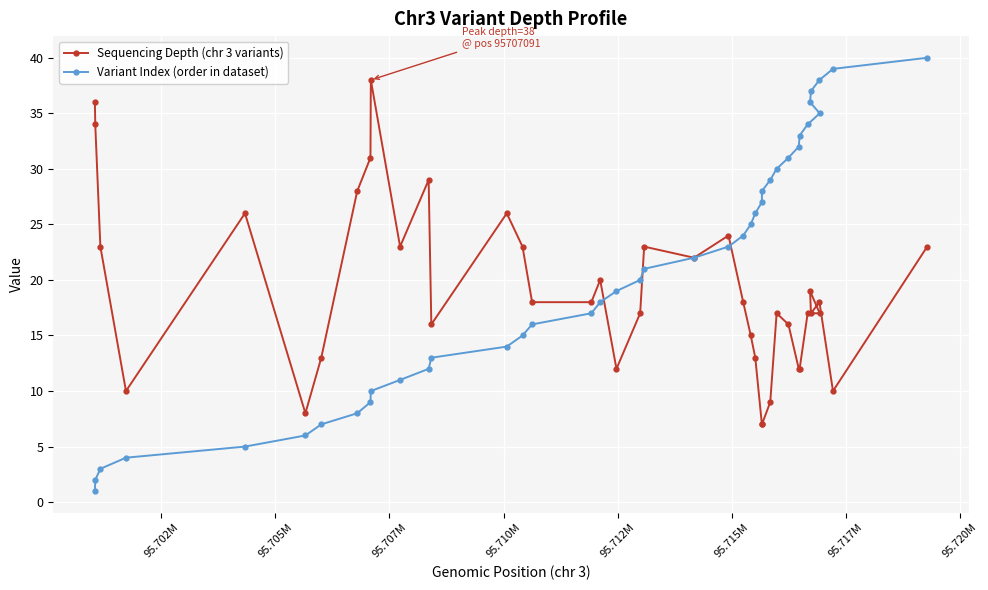

True or false: Variant Index (order in dataset) has more than 0 points higher than both neighbors.

False